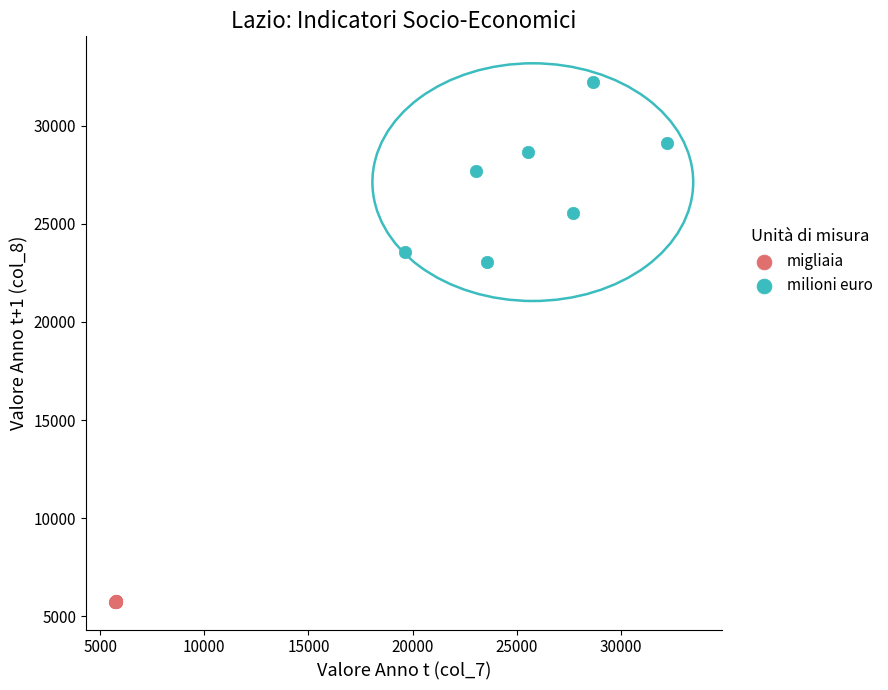

Which series has the widest spread of Y values?

milioni euro